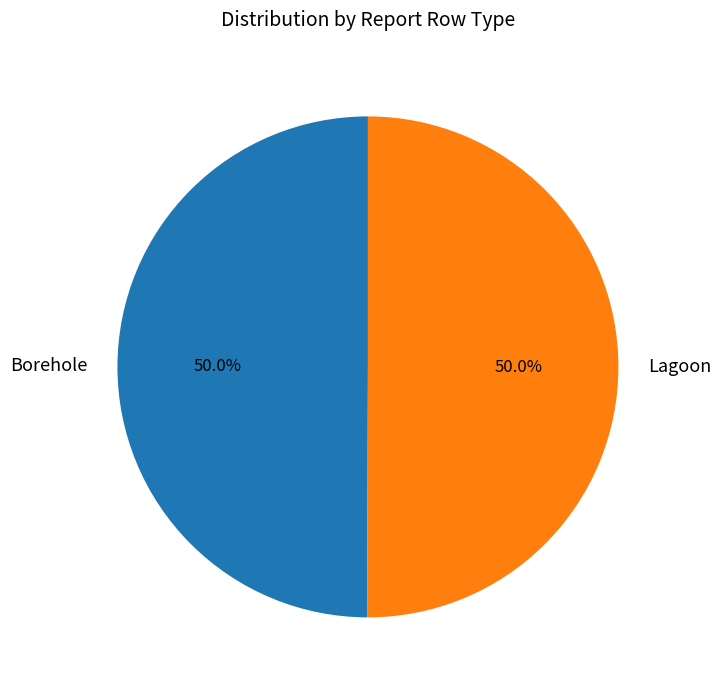

What percentage do Lagoon and Borehole together represent?

100.0%